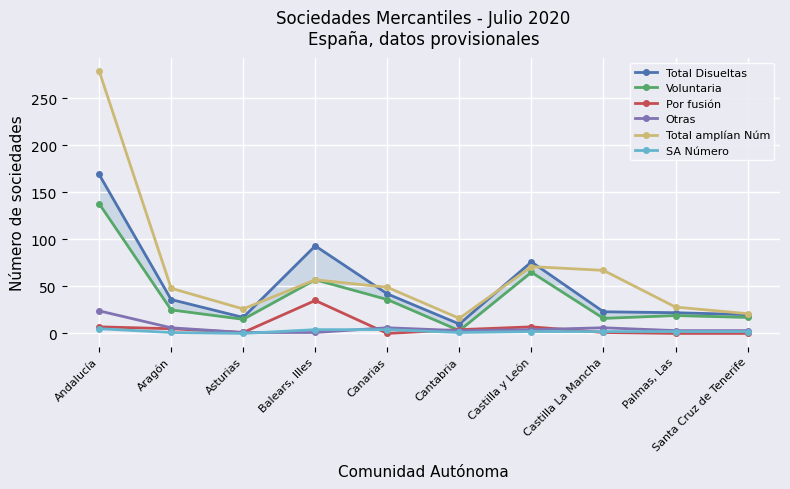

Reading left to right, transcribe all the data shown in this chart.

Total Disueltas: Andalucía=169	Aragón=36	Asturias=17	Balears, Illes=93	Canarias=42	Cantabria=10	Castilla y León=76	Castilla La Mancha=23	Palmas, Las=22	Santa Cruz de Tenerife=20
Voluntaria: Andalucía=138	Aragón=25	Asturias=15	Balears, Illes=57	Canarias=36	Cantabria=3	Castilla y León=65	Castilla La Mancha=16	Palmas, Las=19	Santa Cruz de Tenerife=17
Por fusión: Andalucía=7	Aragón=5	Asturias=1	Balears, Illes=35	Canarias=0	Cantabria=4	Castilla y León=7	Castilla La Mancha=1	Palmas, Las=0	Santa Cruz de Tenerife=0
Otras: Andalucía=24	Aragón=6	Asturias=1	Balears, Illes=1	Canarias=6	Cantabria=3	Castilla y León=4	Castilla La Mancha=6	Palmas, Las=3	Santa Cruz de Tenerife=3
Total amplían Núm: Andalucía=279	Aragón=48	Asturias=26	Balears, Illes=57	Canarias=49	Cantabria=16	Castilla y León=71	Castilla La Mancha=67	Palmas, Las=28	Santa Cruz de Tenerife=21
SA Número: Andalucía=5	Aragón=1	Asturias=0	Balears, Illes=4	Canarias=4	Cantabria=1	Castilla y León=2	Castilla La Mancha=2	Palmas, Las=2	Santa Cruz de Tenerife=2